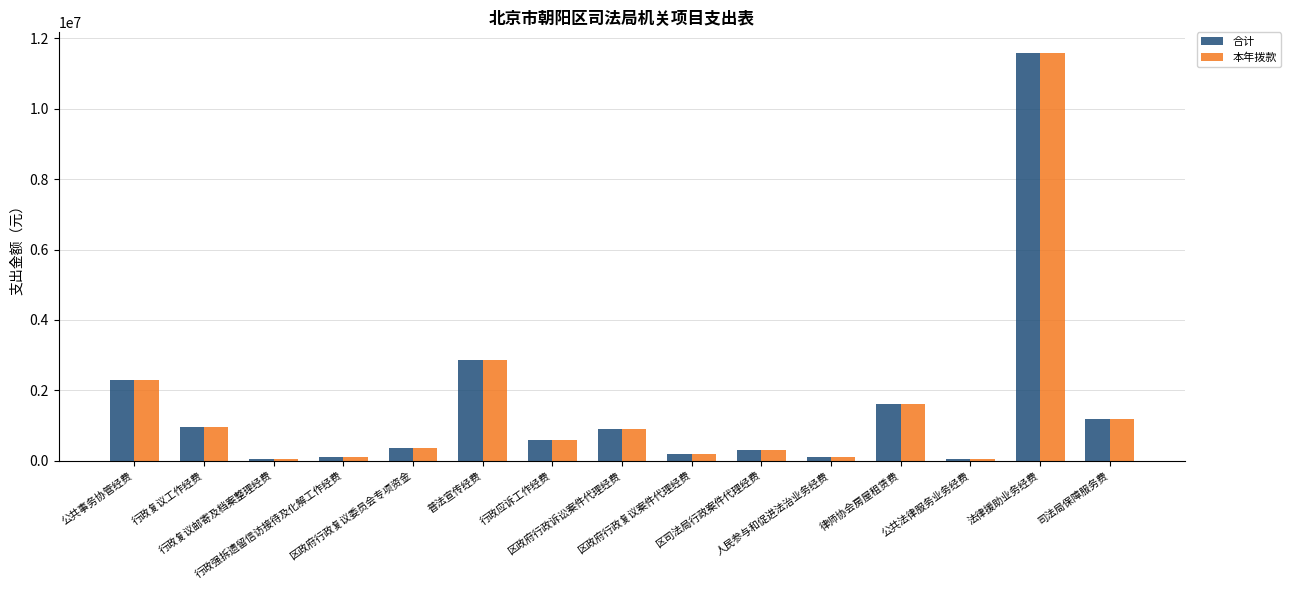

The 本年拨款 series shows 350000 at 区政府行政复议委员会专项资金. True or false?

True